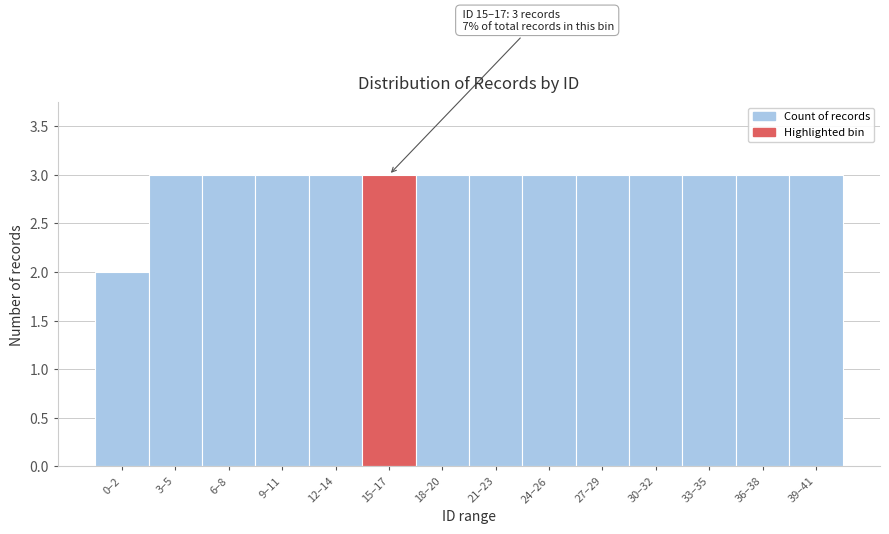

Reading left to right, what are all the values shown in this chart?

2	3	3	3	3	3	3	3	3	3	3	3	3	3